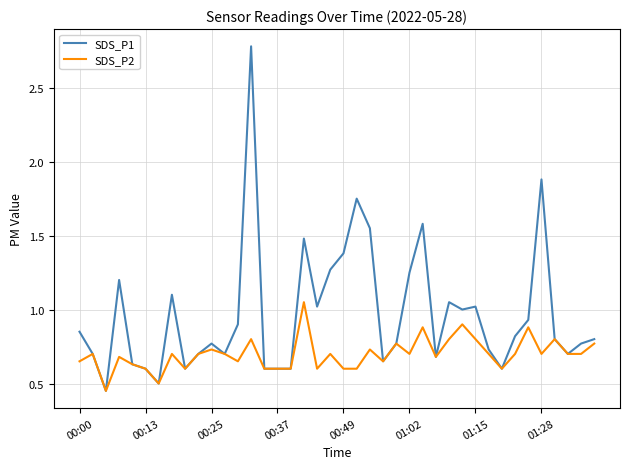

What is the maximum value for SDS_P1?

2.8